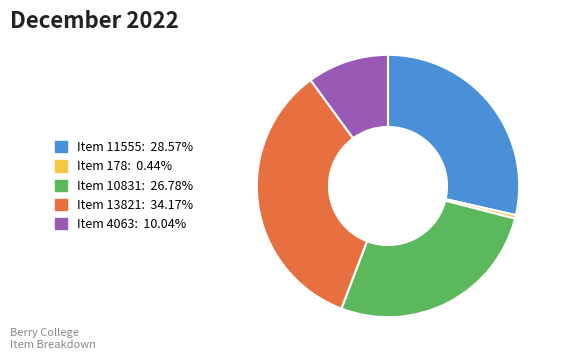

Is Item 178: 0.44% the majority of the pie?

No